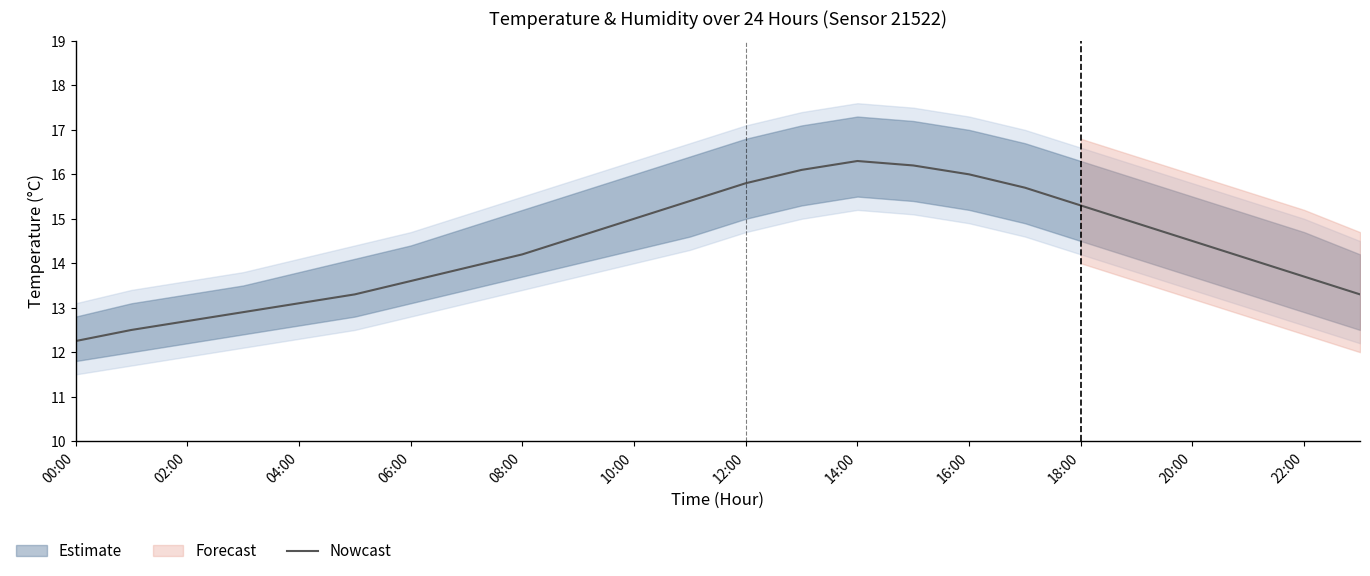

Where does the Nowcast series first go above 14?

08:00